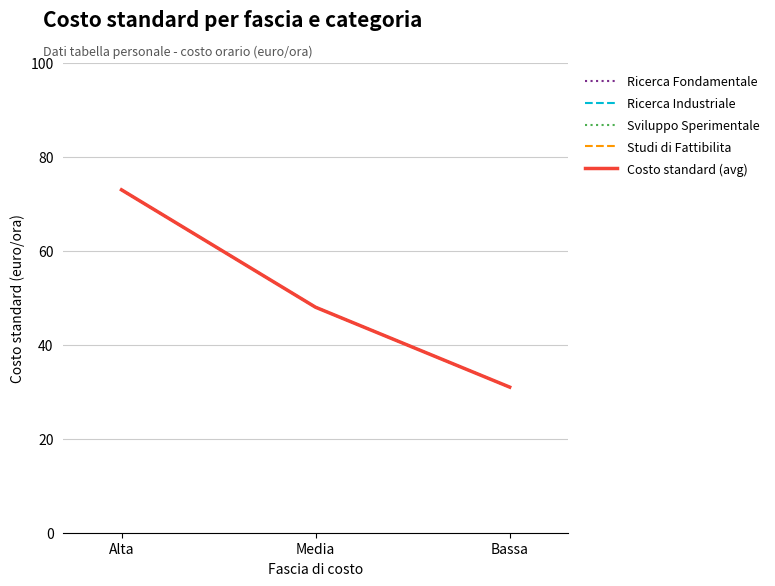

How many Ricerca Industriale values are between 31 and 73?

3